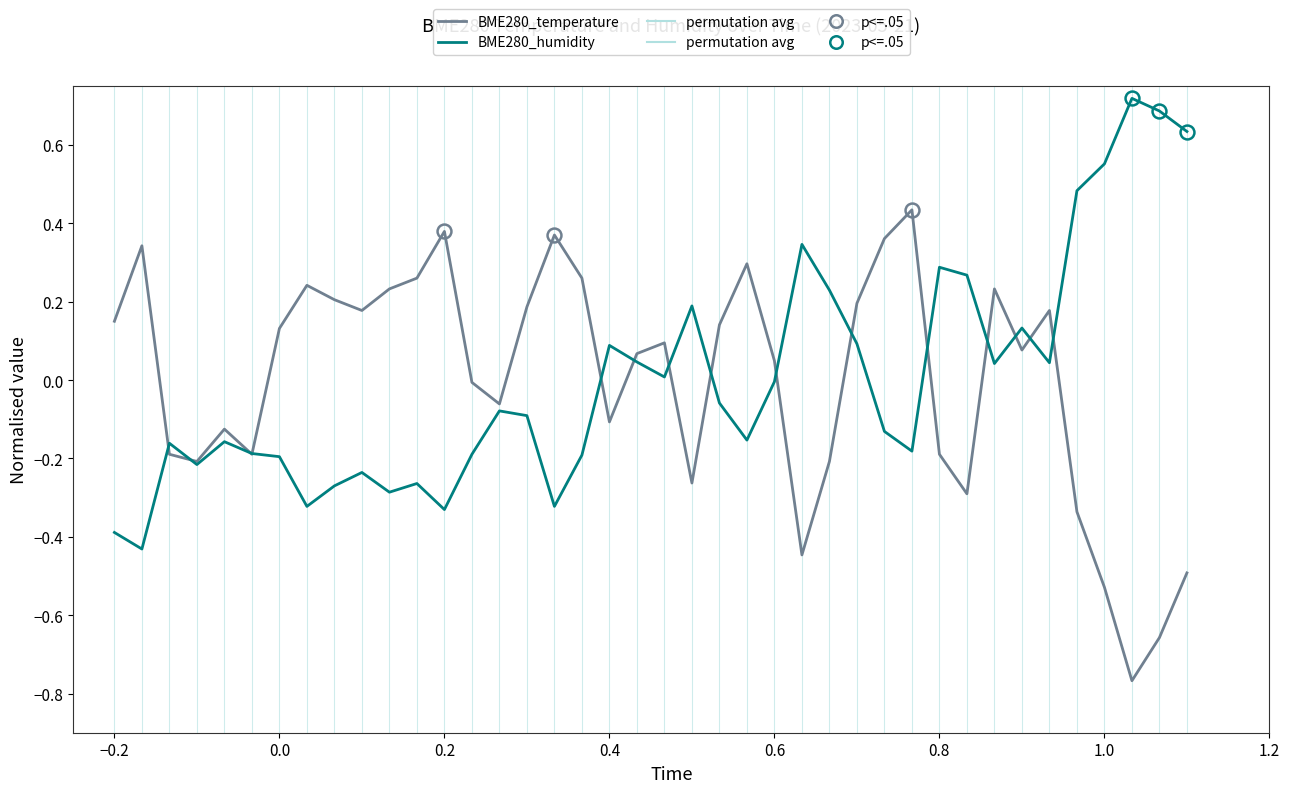

Rank the series by their maximum value, from highest to lowest.

BME280_humidity, BME280_temperature